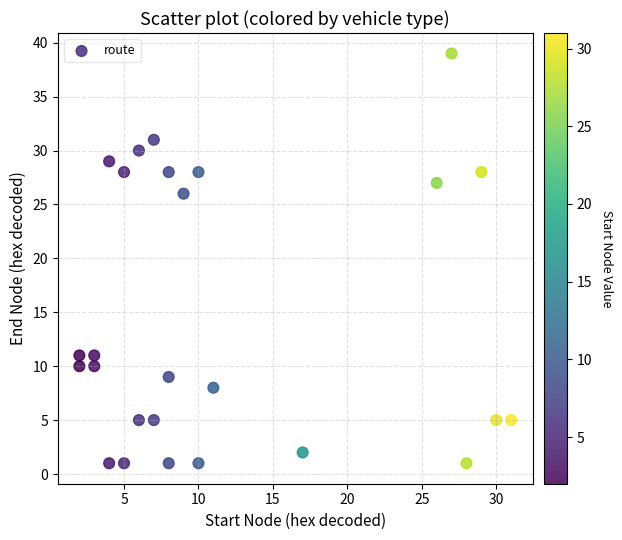

What is the range of X values (max minus min)?

29